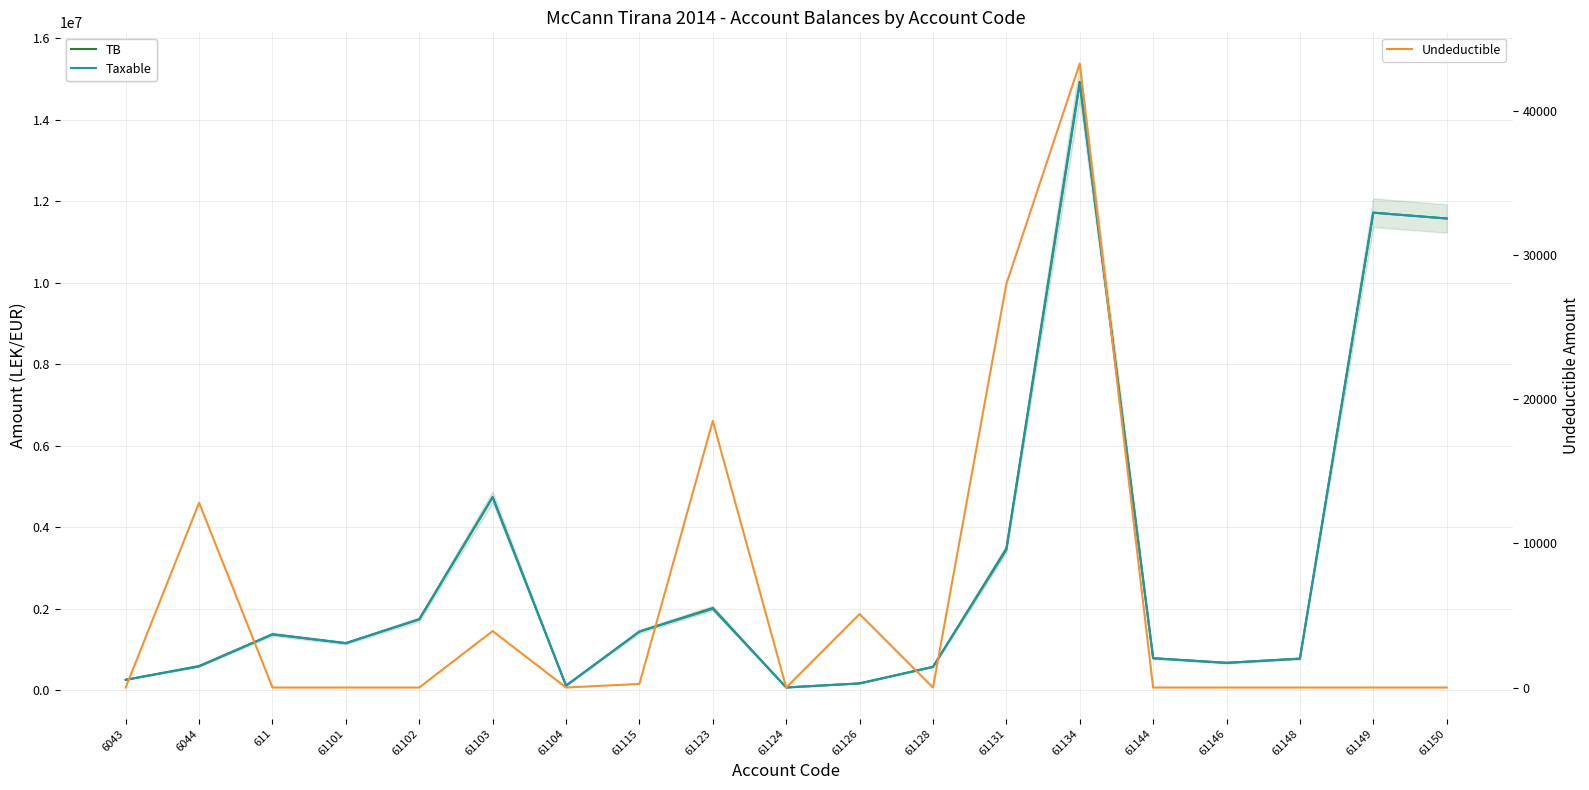

Which series has the widest spread of values?

TB